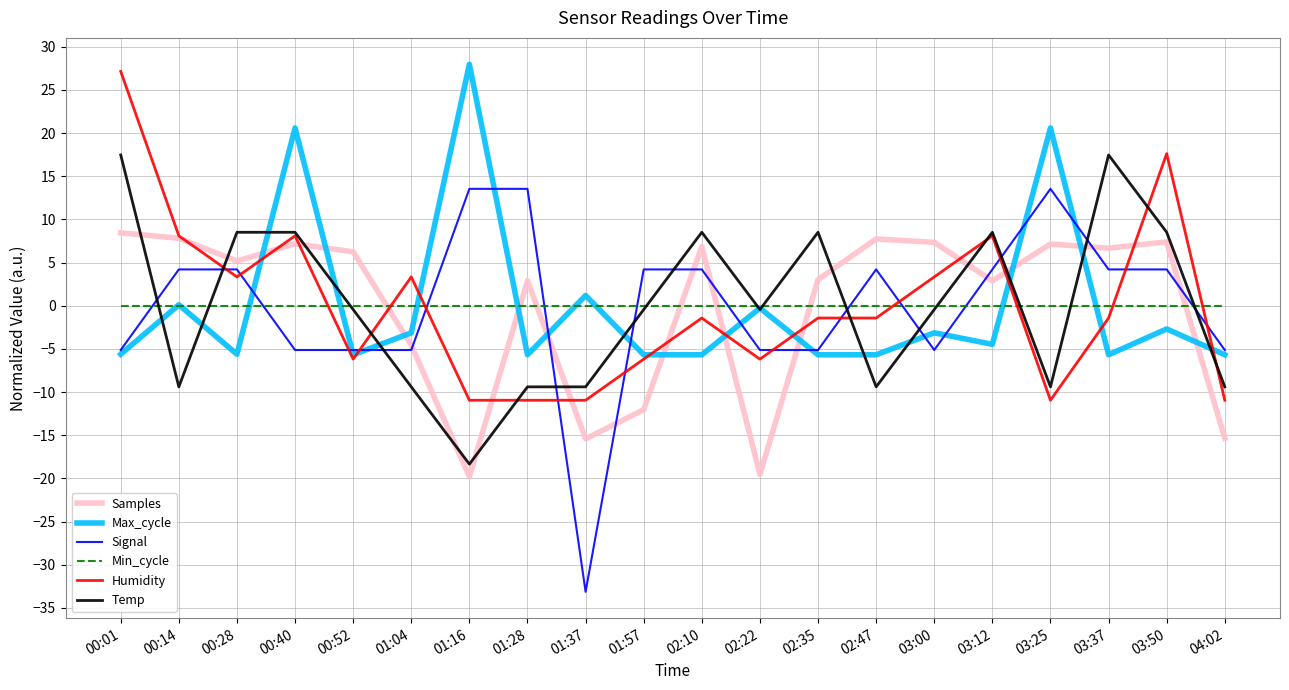

Is it true that Humidity equals -6.2 at 02:22?

True